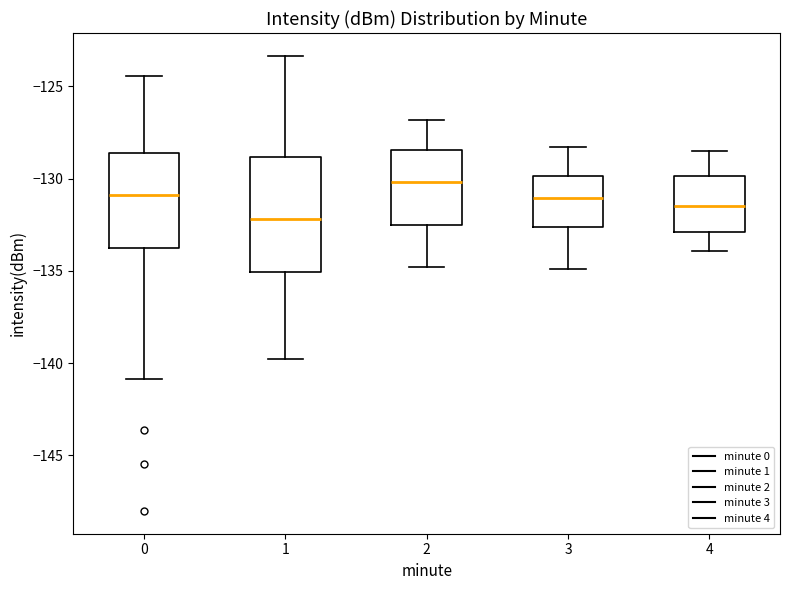

Reading left to right, transcribe this box plot: for each box, give where its median line is, the range the box spans, and where its two whiskers end, as read against the y-axis. The values are not printed on the chart, so give them approximately, as read against the axis.

0: median -131.0, box -134.0 to -128.5, whiskers -141.0 to -124.5
1: median -132.0, box -135.0 to -129.0, whiskers -140.0 to -123.5
2: median -130.0, box -132.5 to -128.5, whiskers -135.0 to -127.0
3: median -131.0, box -132.5 to -130.0, whiskers -135.0 to -128.5
4: median -131.5, box -133.0 to -130.0, whiskers -134.0 to -128.5